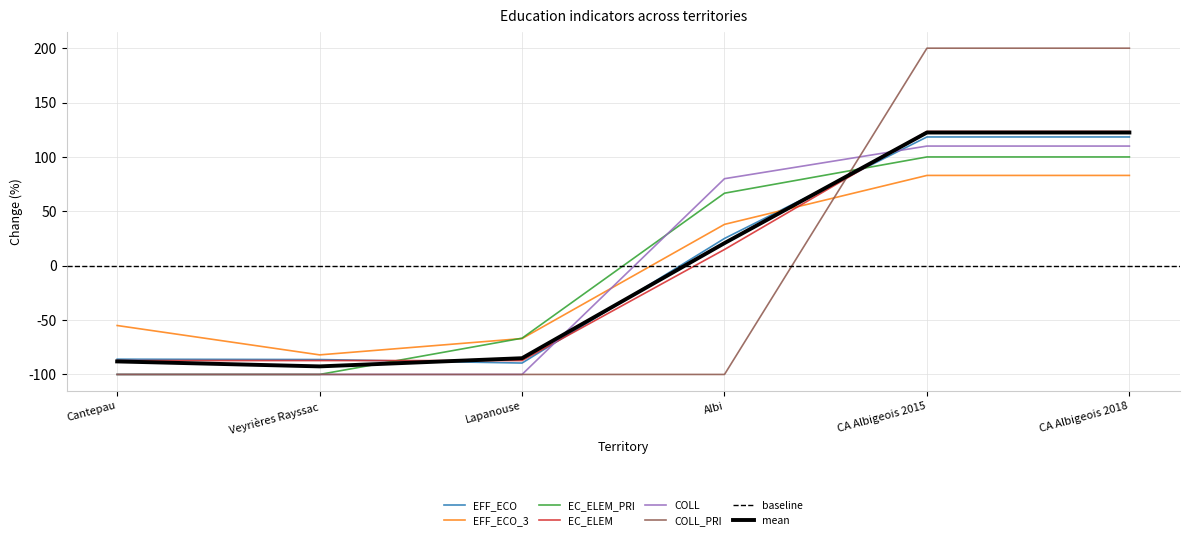

Which has a higher value, Veyrières Rayssac or CA Albigeois 2015?

CA Albigeois 2015